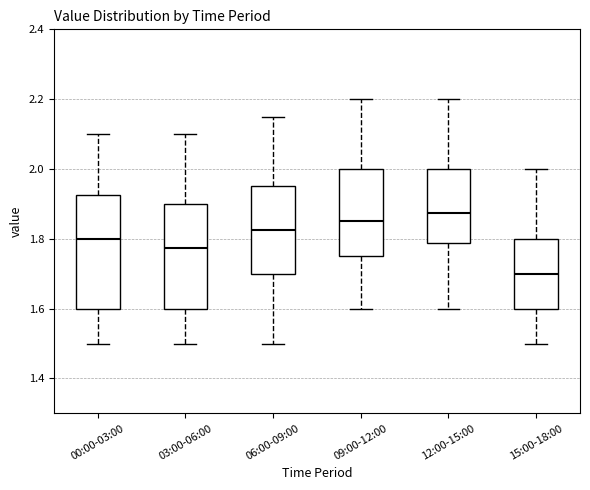

Which box has the highest median line?

12:00-15:00